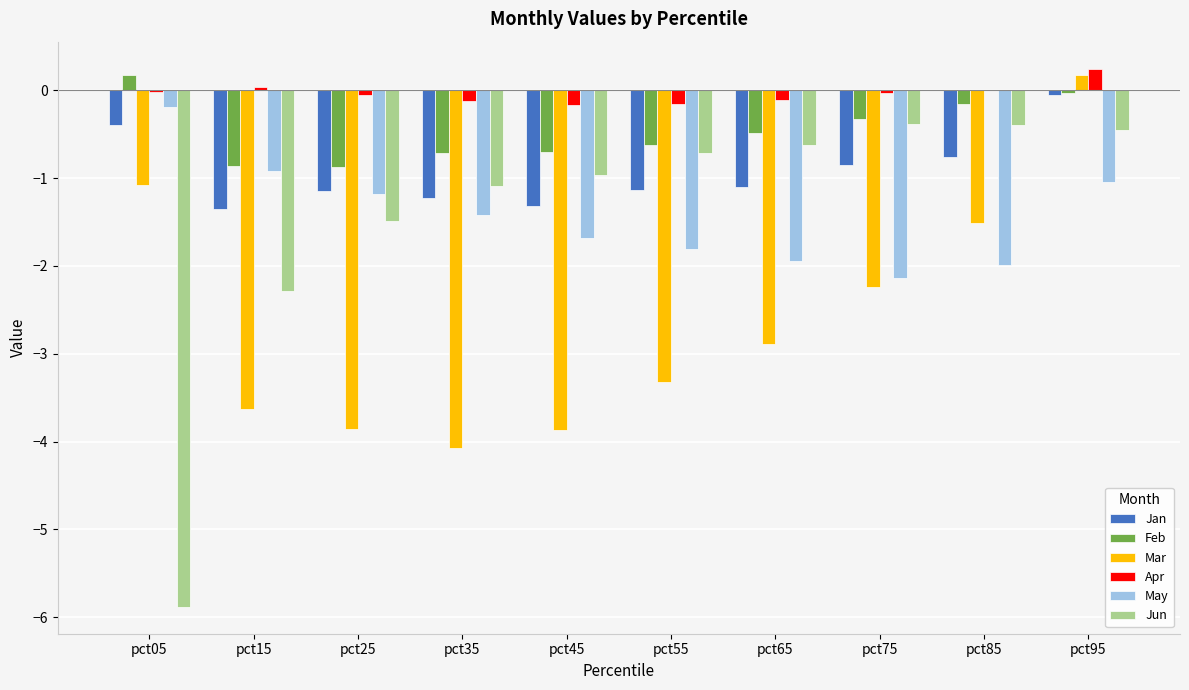

Which series has the largest total across all categories?

Apr